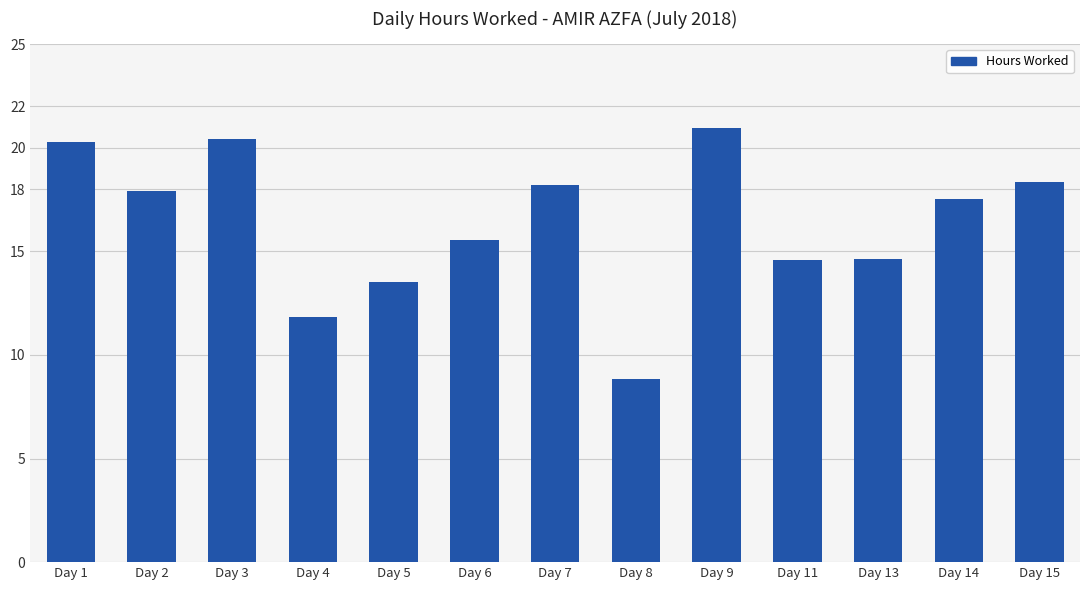

Is it true that the value at Day 4 is 7.9?

False